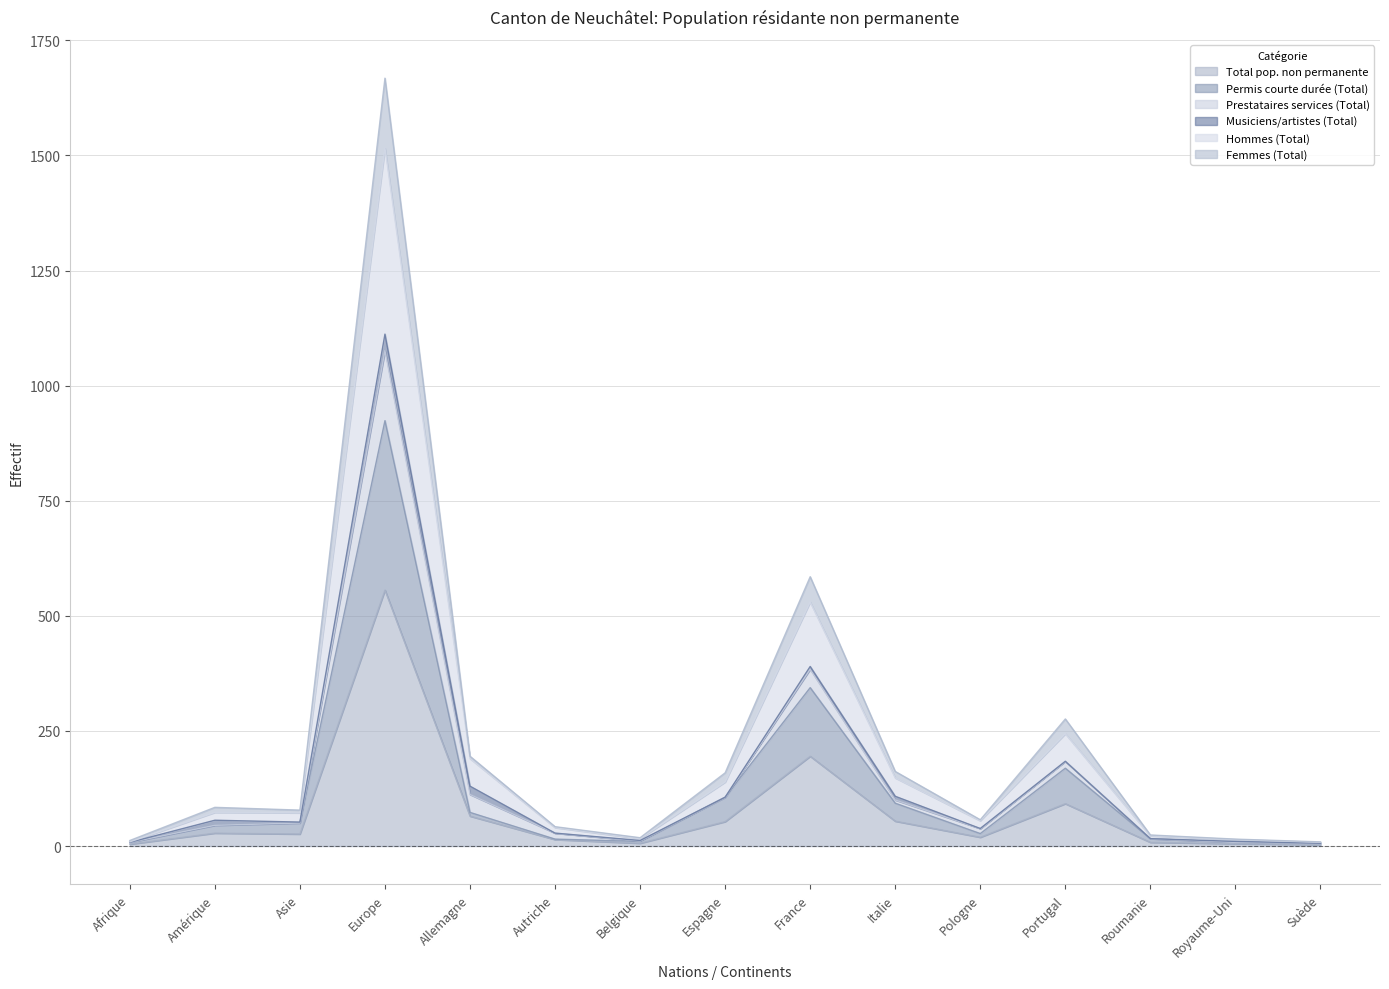

Is the value of Total pop. non permanente at Suède greater than the value of Permis courte durée (Total) at Asie?

No